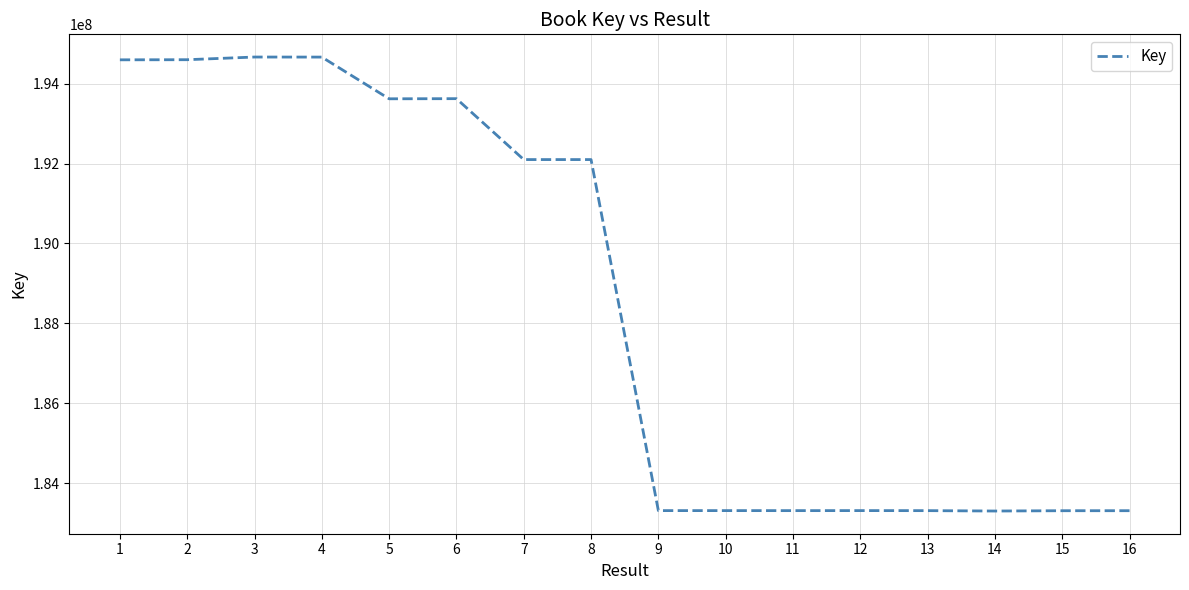

Approximately how many times larger is the value at 6 compared to 9?

1.1